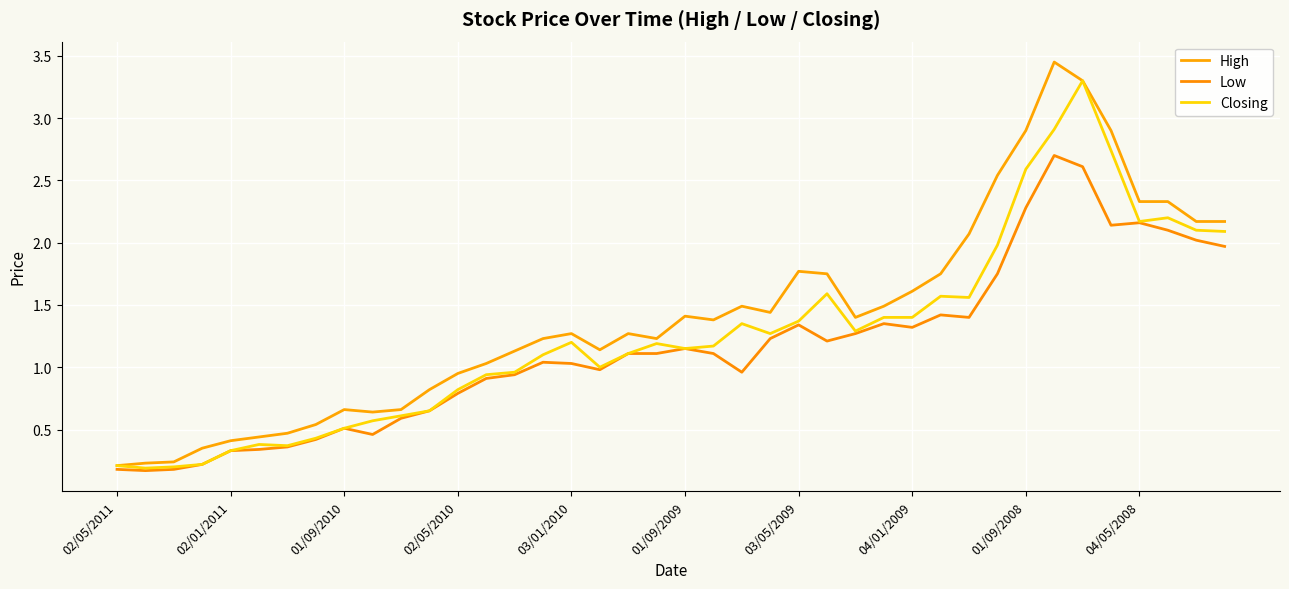

How many lines are shown in the chart?

3